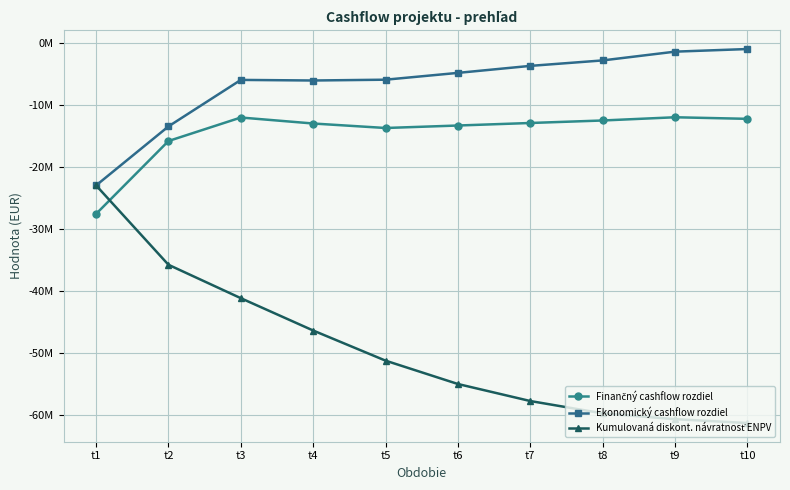

Rank the series by their maximum value, from highest to lowest.

Ekonomický cashflow rozdiel, Finančný cashflow rozdiel, Kumulovaná diskont. návratnosť ENPV